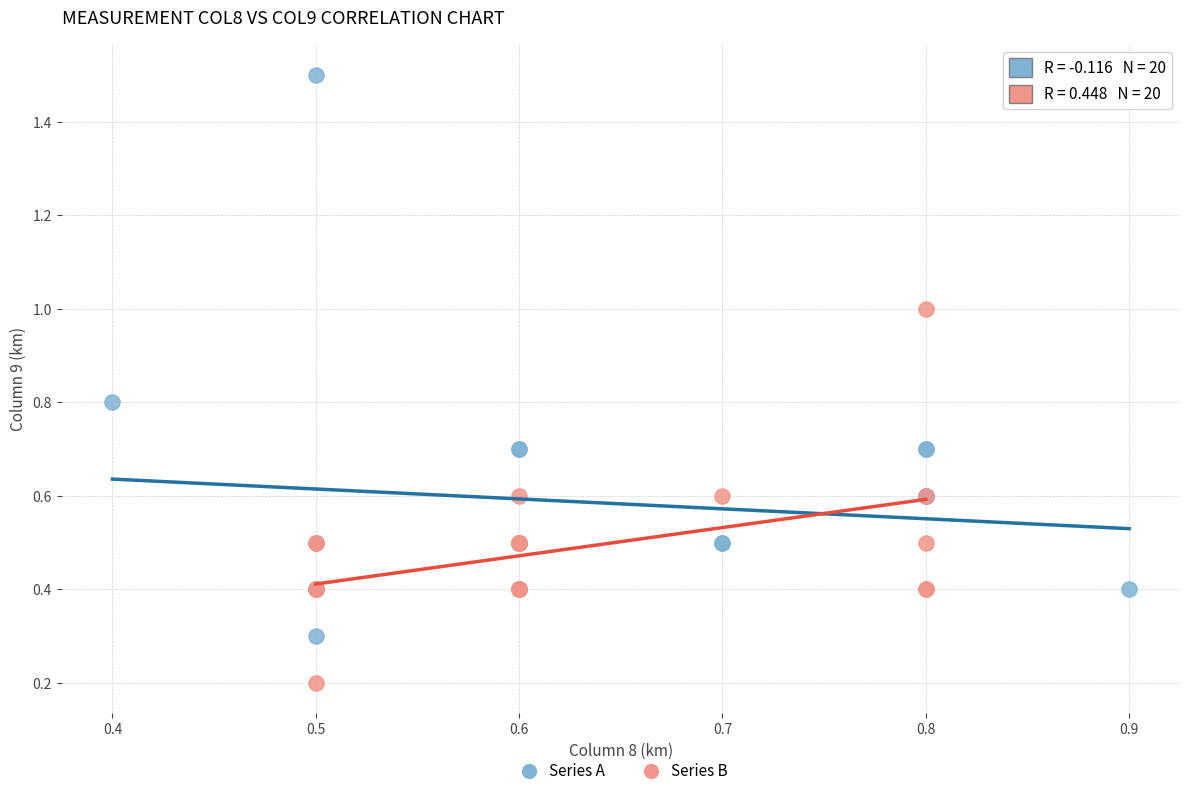

Which series has the largest Y range (max minus min)?

Series A